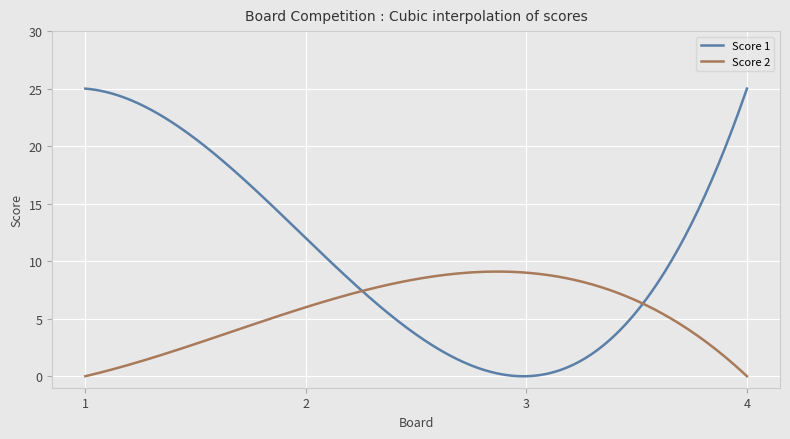

What is the average value of the Score 1 series?

10.8